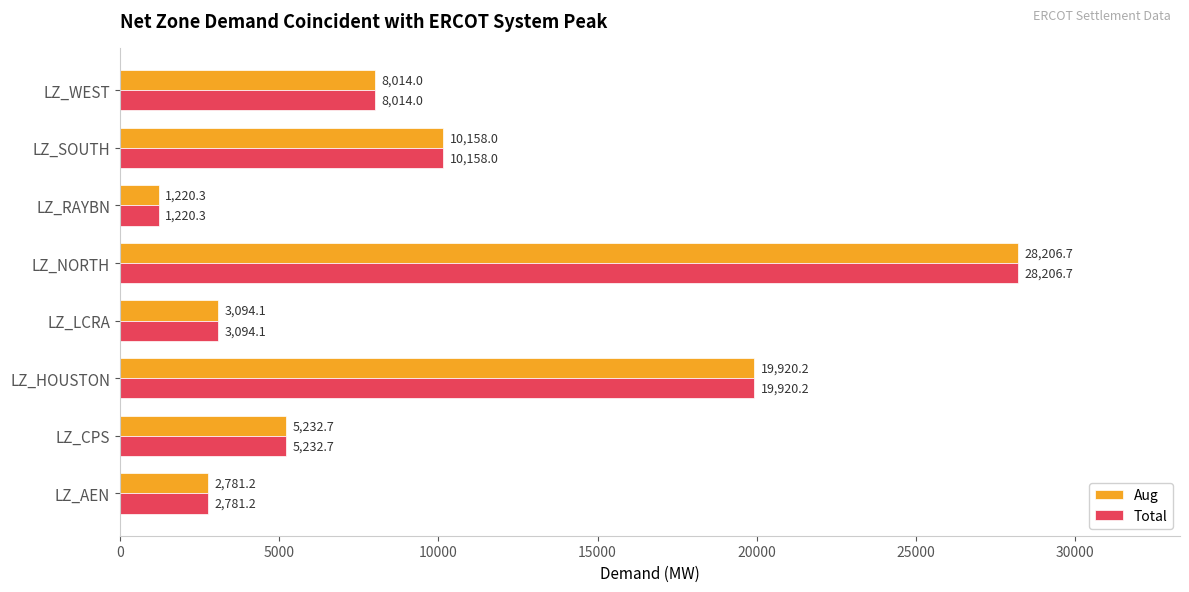

The Total series shows 1932.1 at LZ_WEST. True or false?

False